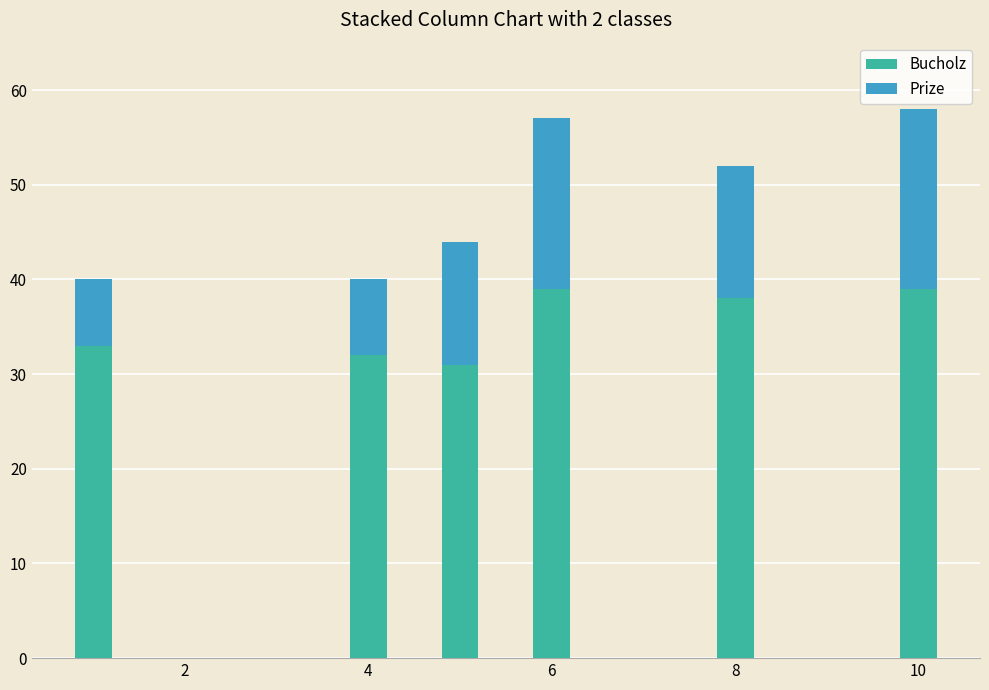

What are all the series names shown in the legend?

Bucholz, Prize